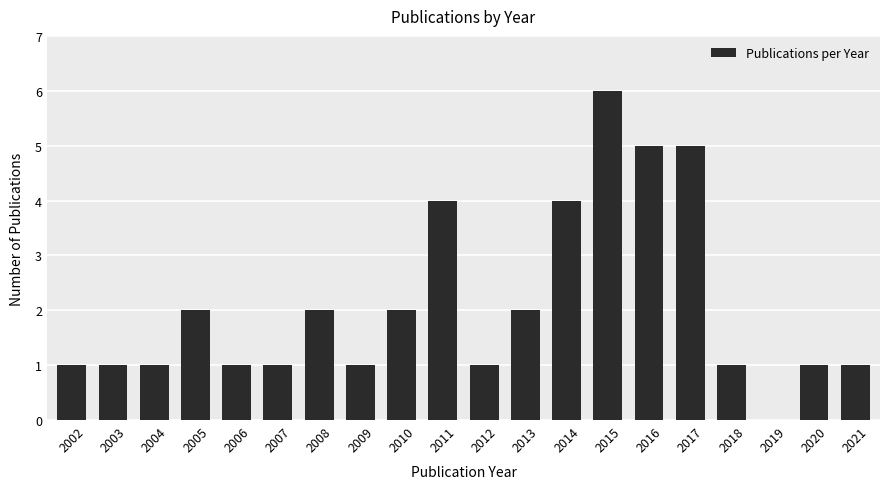

The value at 2015 is 6. True or false?

True